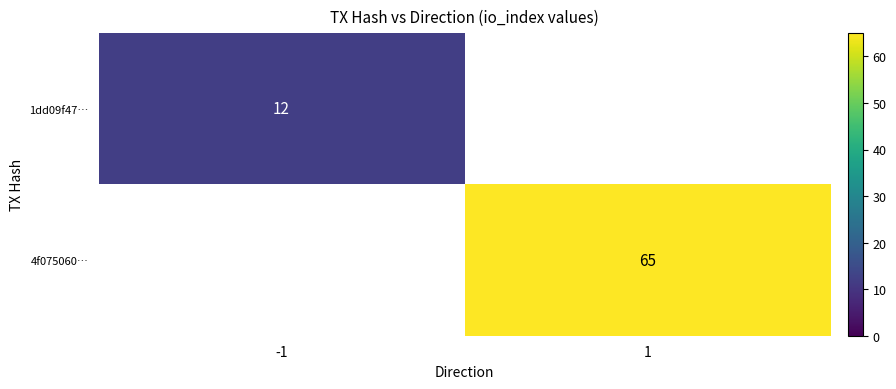

The 4f075060… series shows 104.5 at 1. True or false?

False